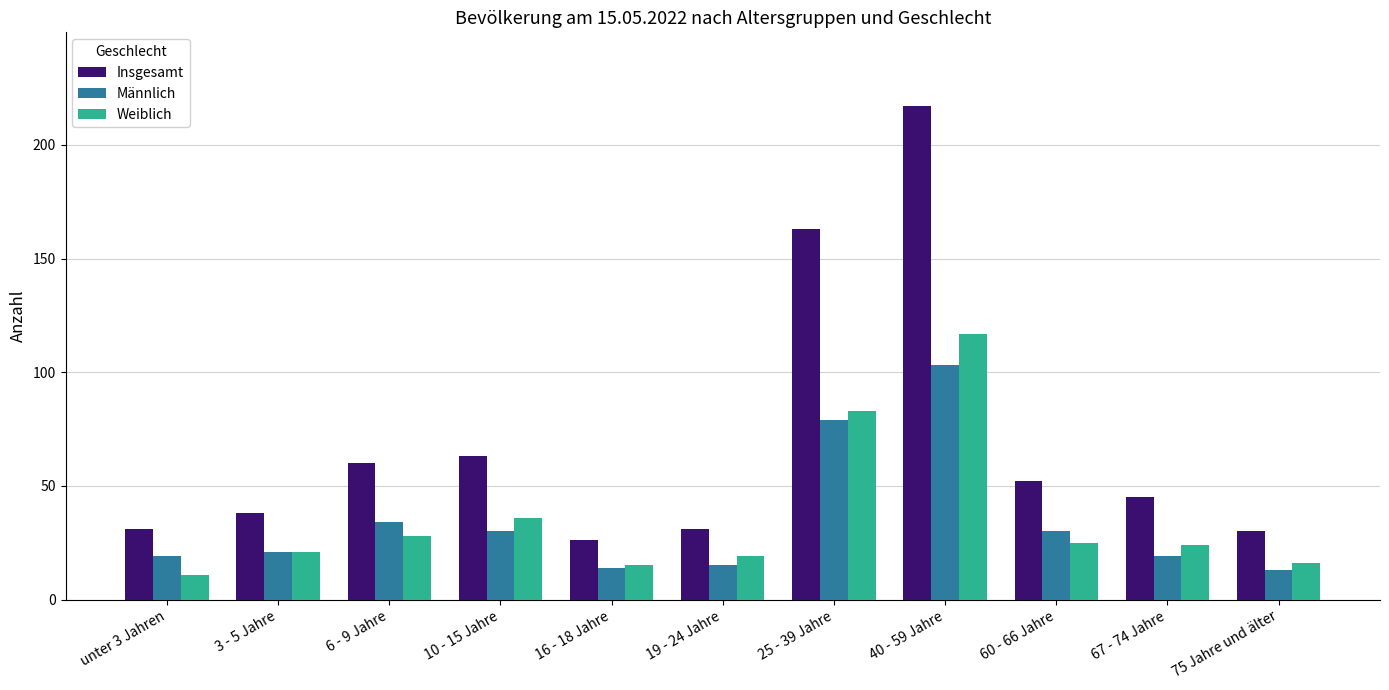

What is the label of the 7th bar from the left?

25 - 39 Jahre